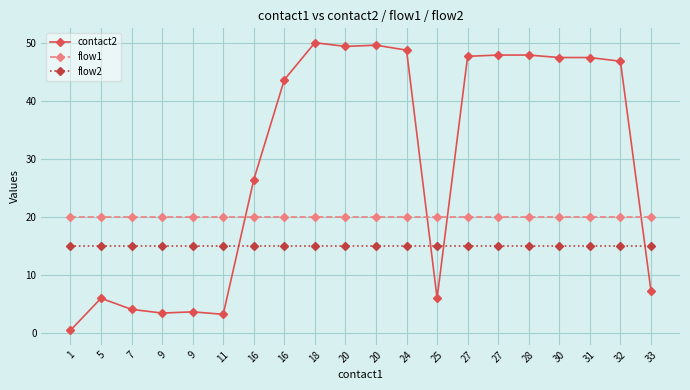

What is the sum of all contact2 values?

586.6